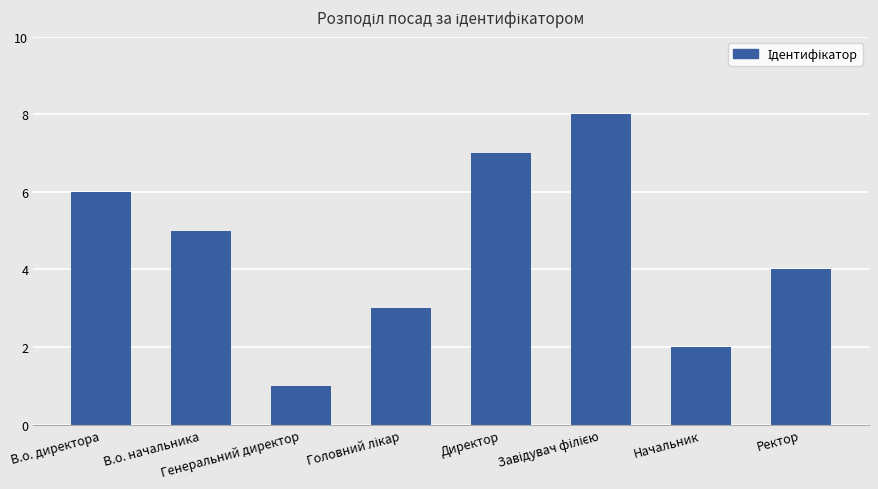

What is the difference between the maximum and second lowest values?

6